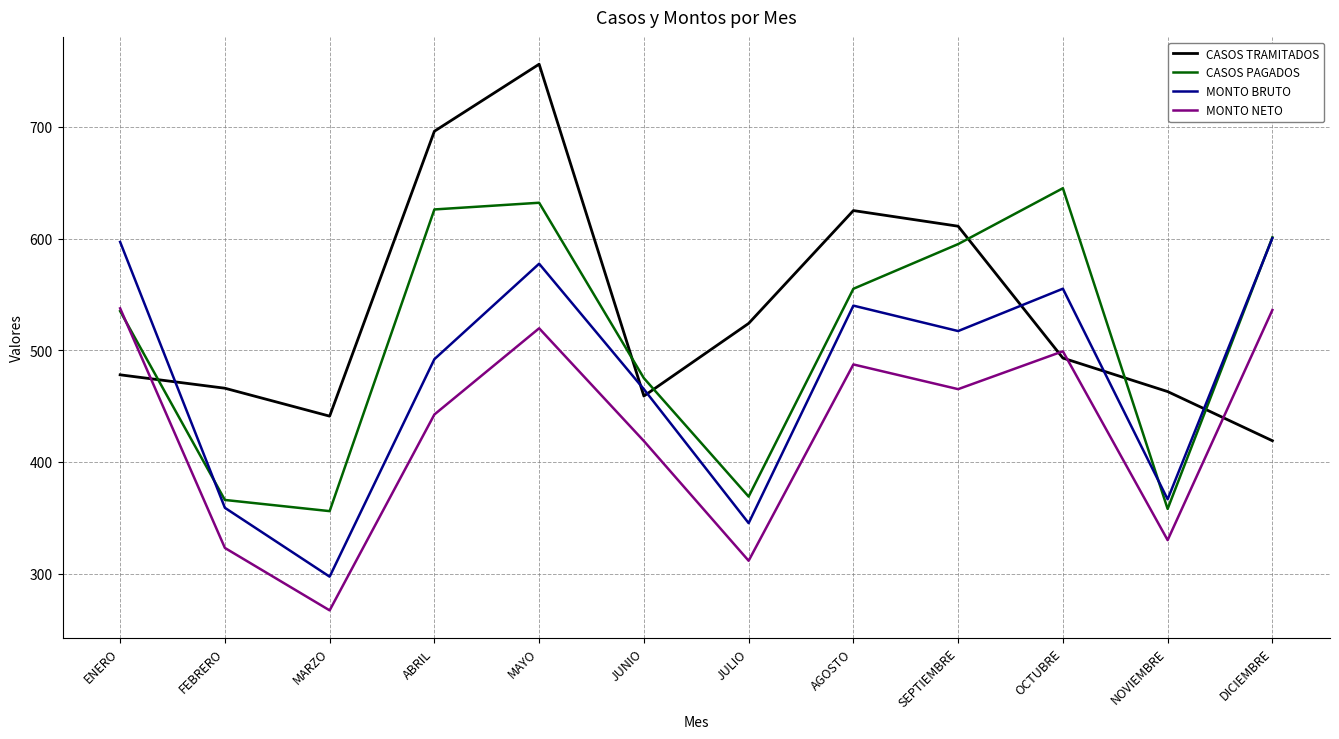

At which category does the chart reach its minimum across all series?

MARZO